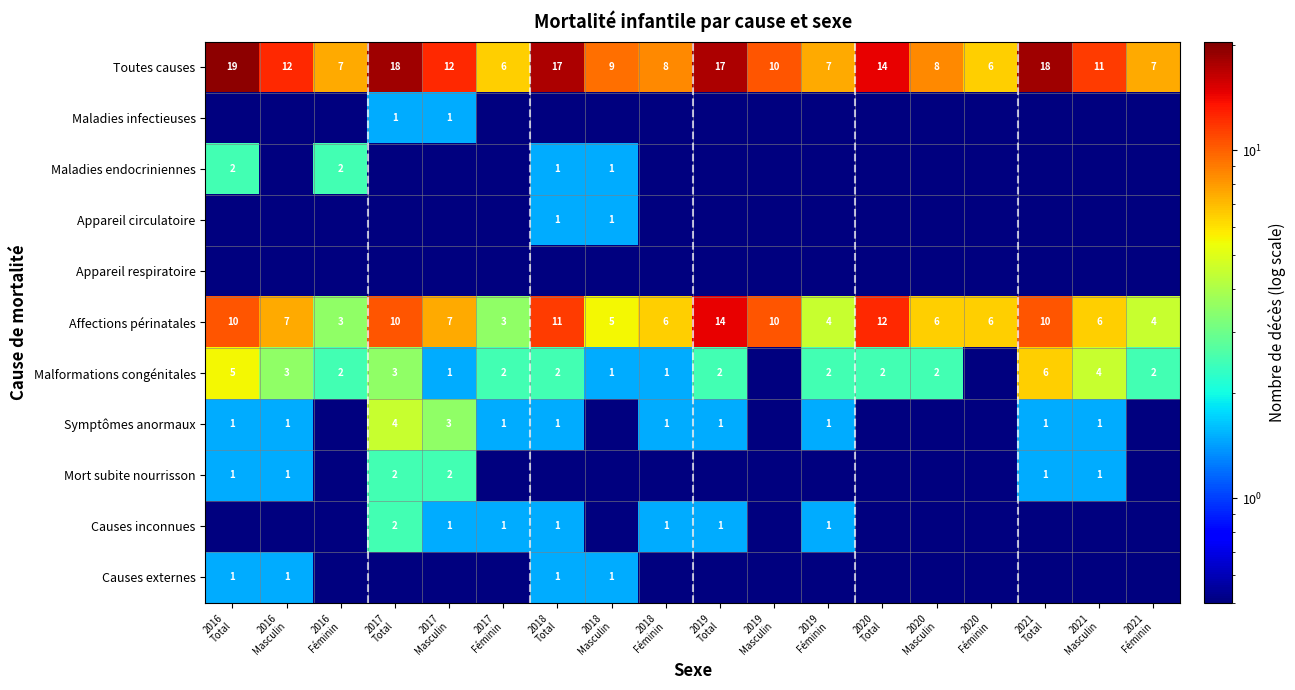

What is the sum of all Affections périnatales values?

134.0